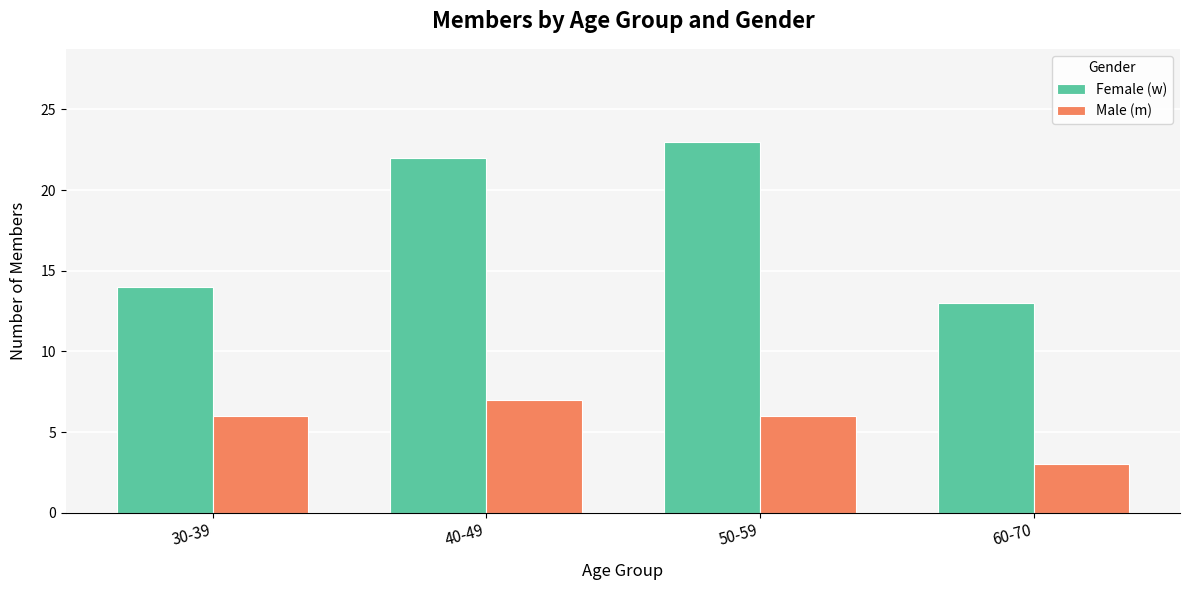

Between 30-39 and 40-49, which series saw the biggest shift?

Female (w)